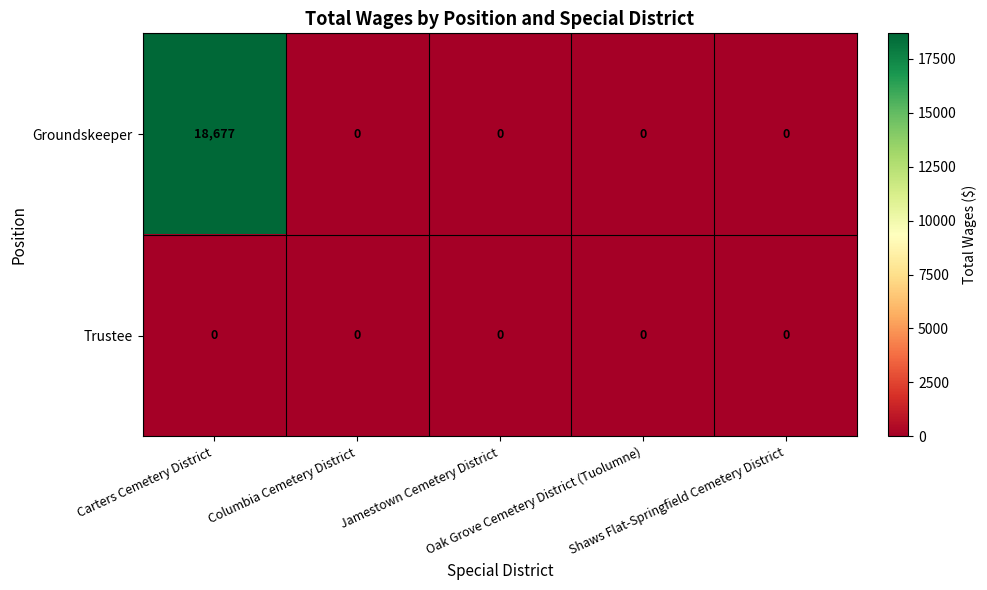

What is the difference between the maximum and minimum values in the Groundskeeper series?

18677